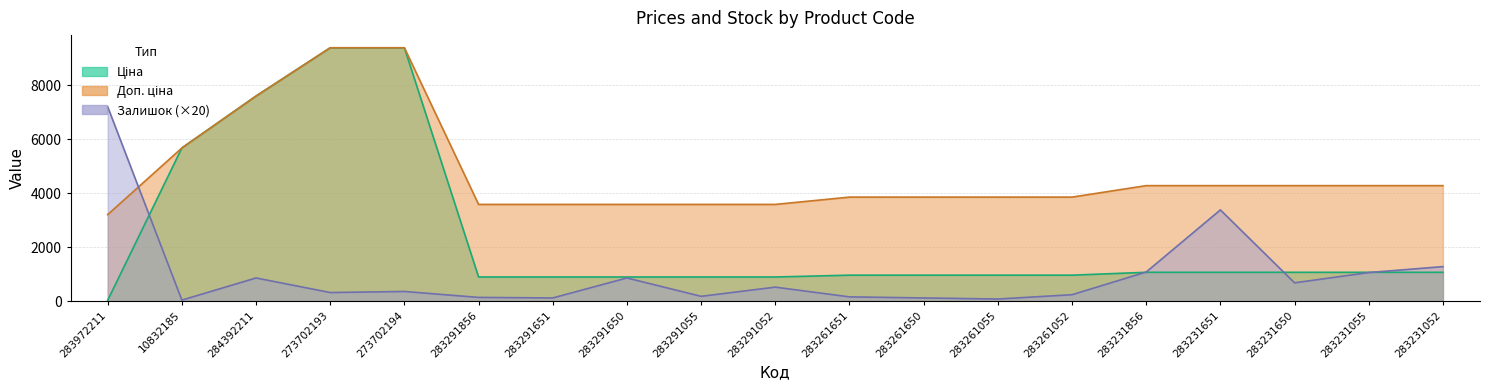

At how many categories does at least one series exceed 6949?

4